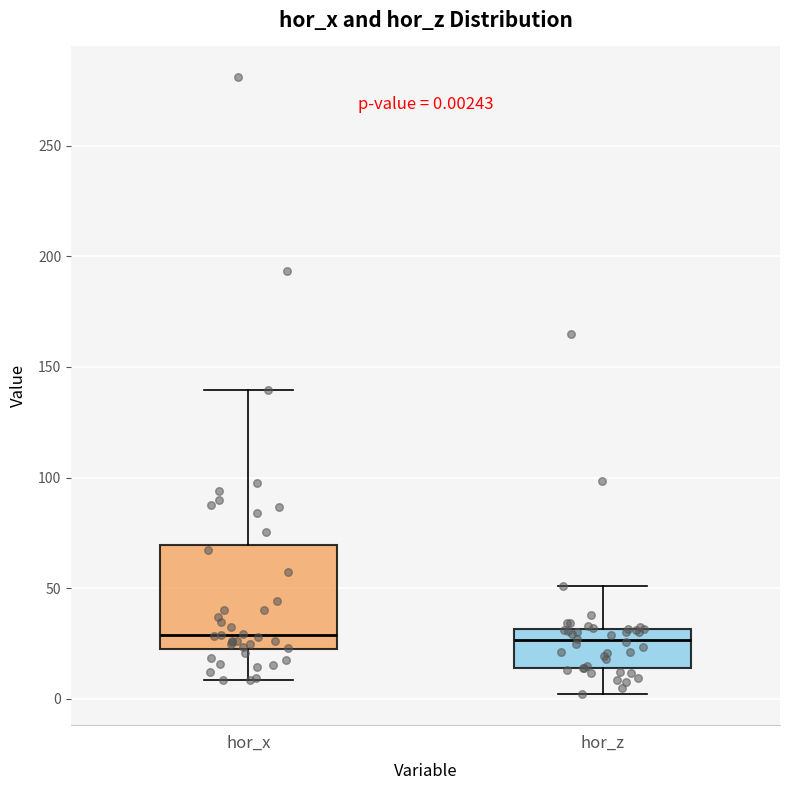

Comparing the boxes themselves (not the whiskers), which one is the tallest?

hor_x